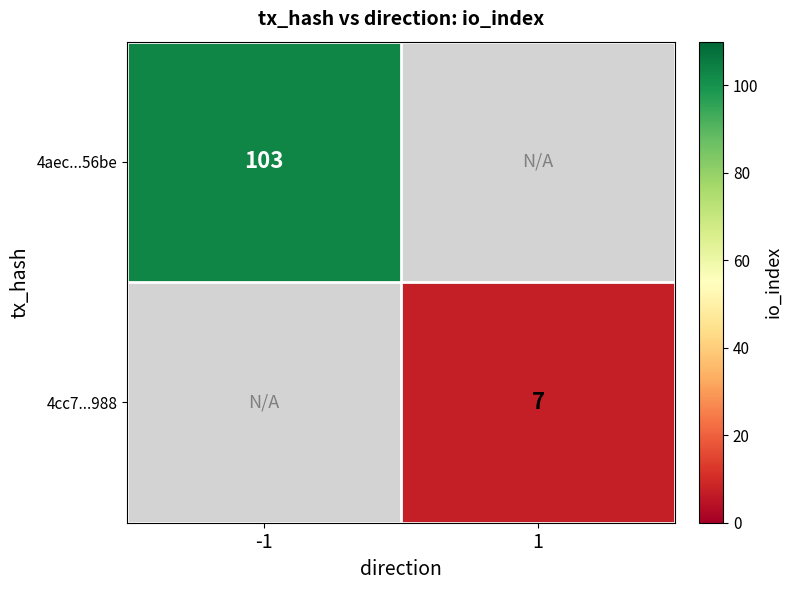

The value of 4cc7...988 at 1 is 2. True or false?

False